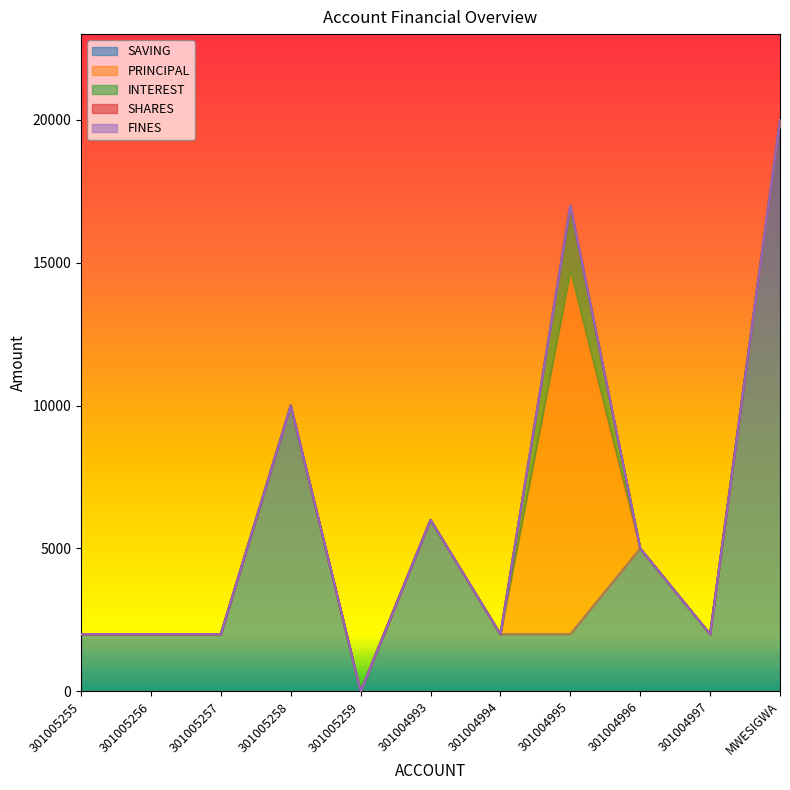

How many values in INTEREST are above zero?

1